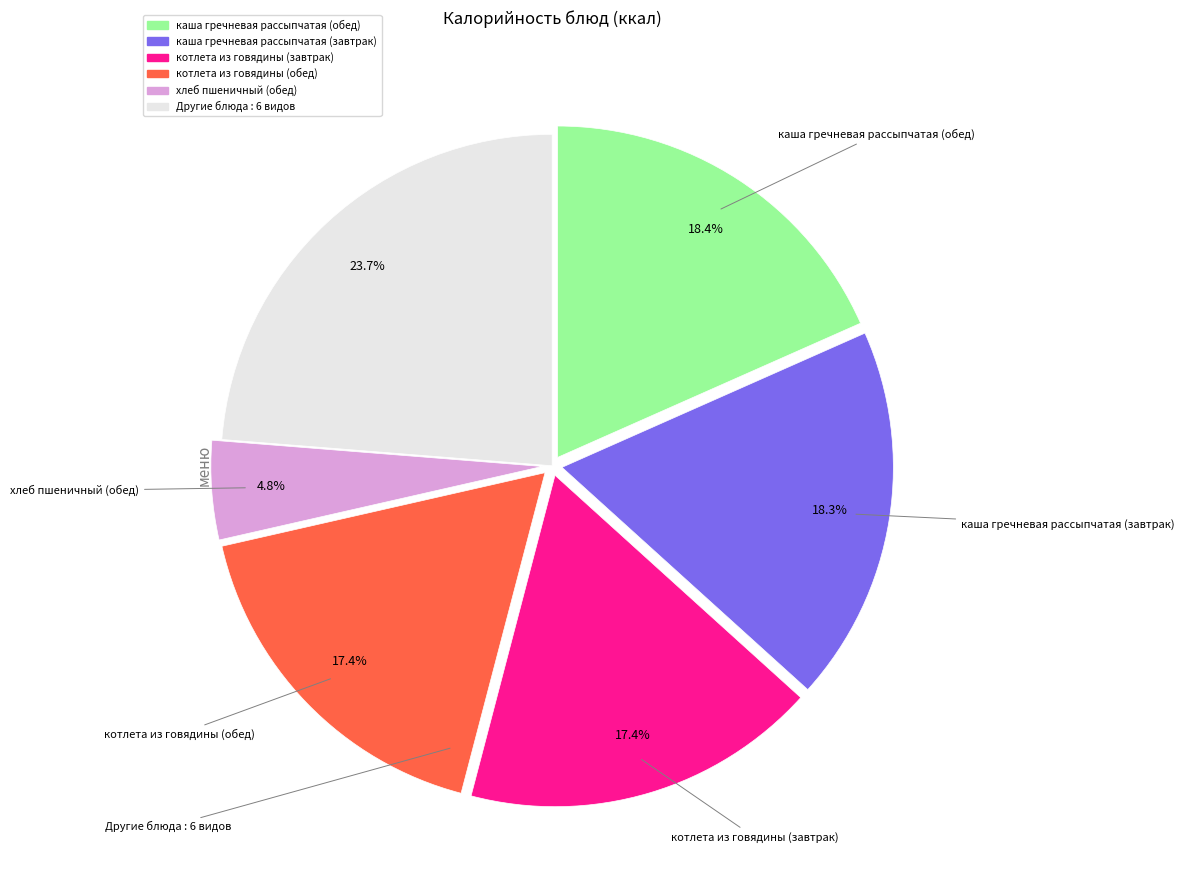

To the nearest percent, what is the difference between the хлеб пшеничный (обед) and каша гречневая рассыпчатая (завтрак) slice percentages?

14%